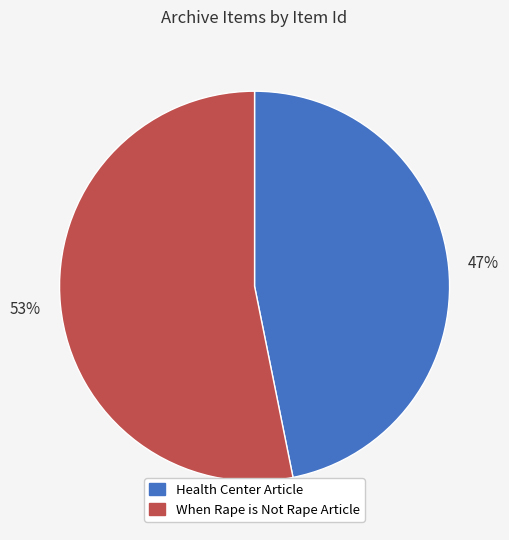

To the nearest percent, what is the difference between the largest and smallest slice percentages?

6%